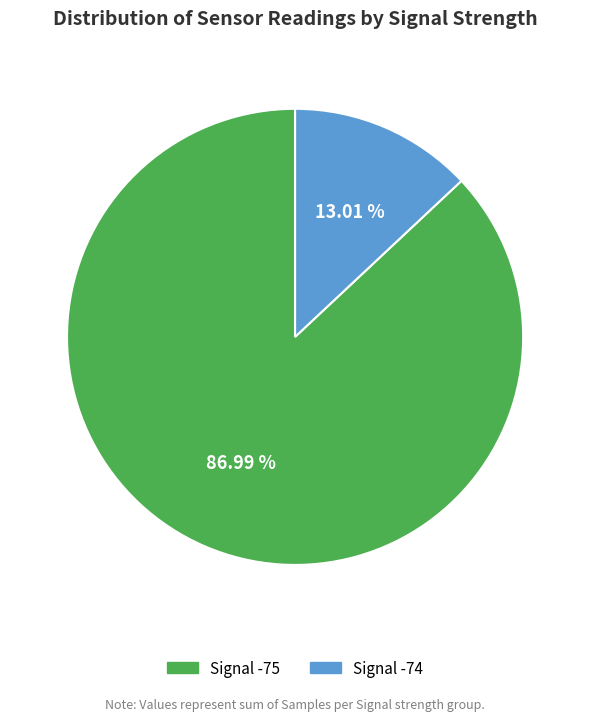

How many slices are in this pie chart?

2